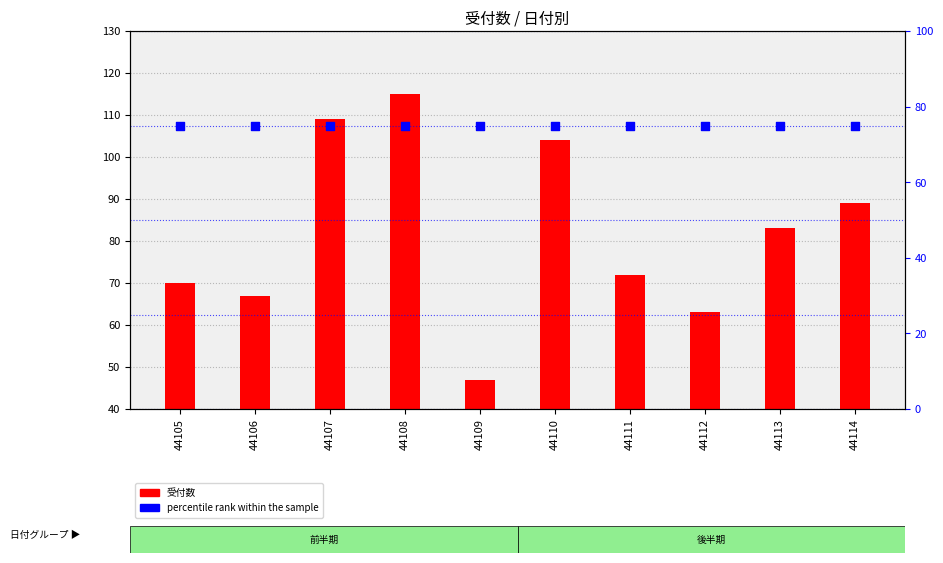

What are all the series names shown in the legend?

受付数, percentile rank within the sample